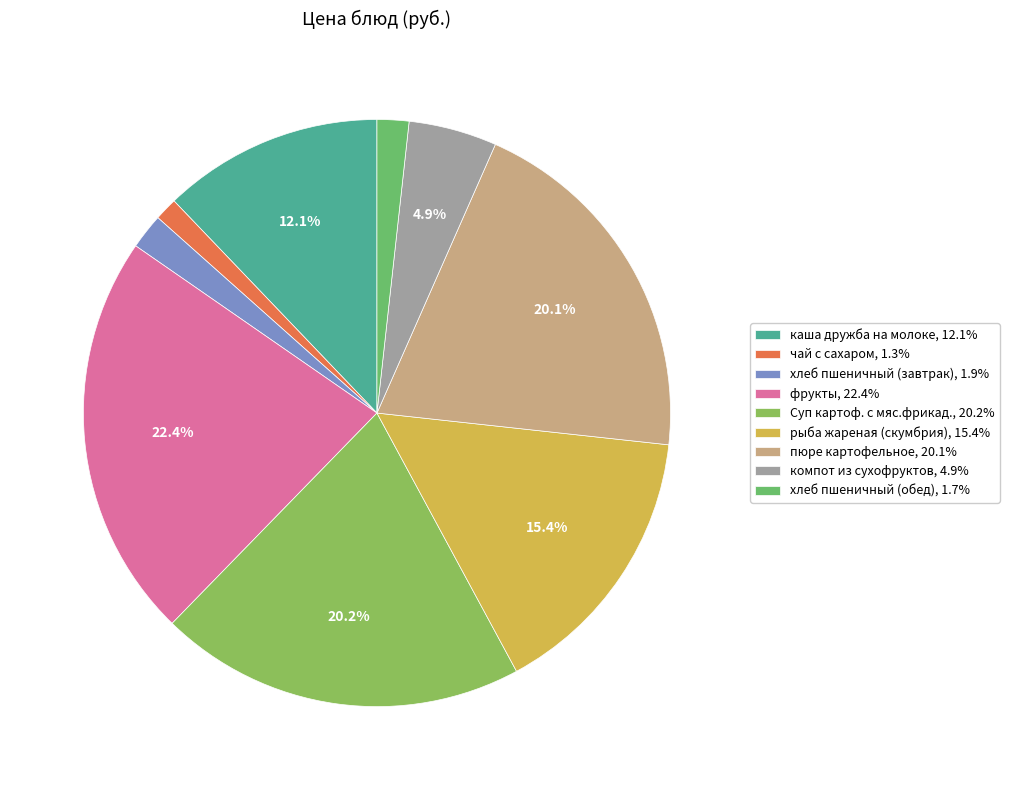

Is it true that хлеб пшеничный (обед) is 2% of the pie?

True